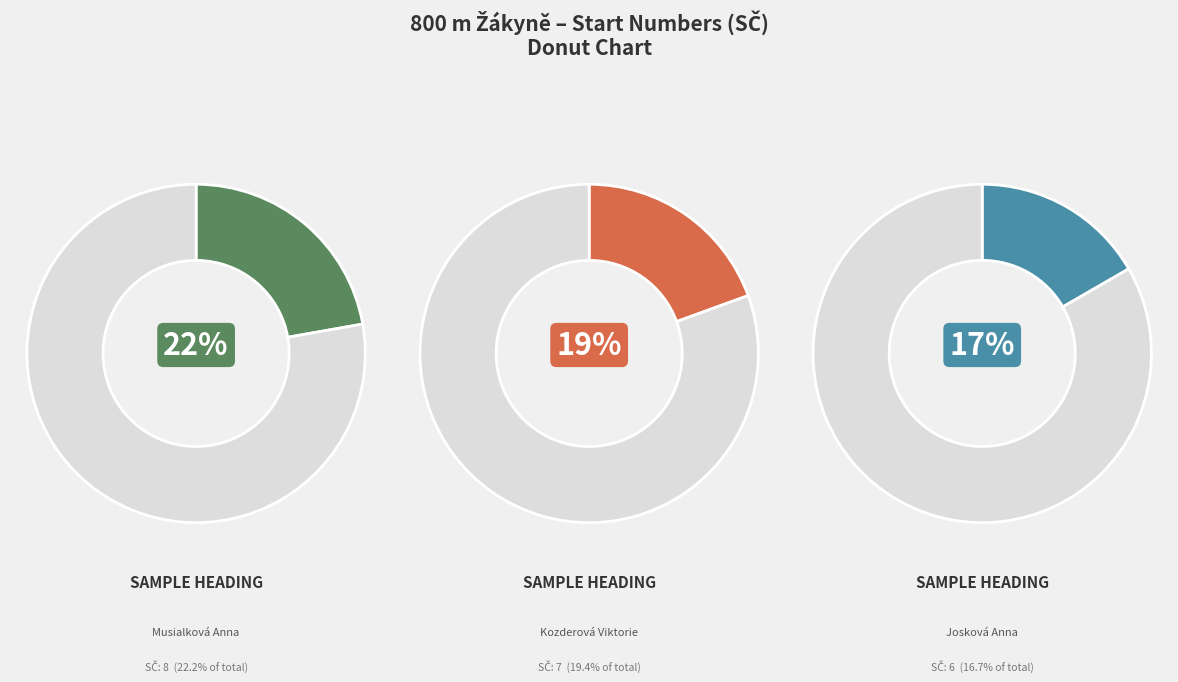

To the nearest percent, what percentage of the pie is Musialková Anna?

22%